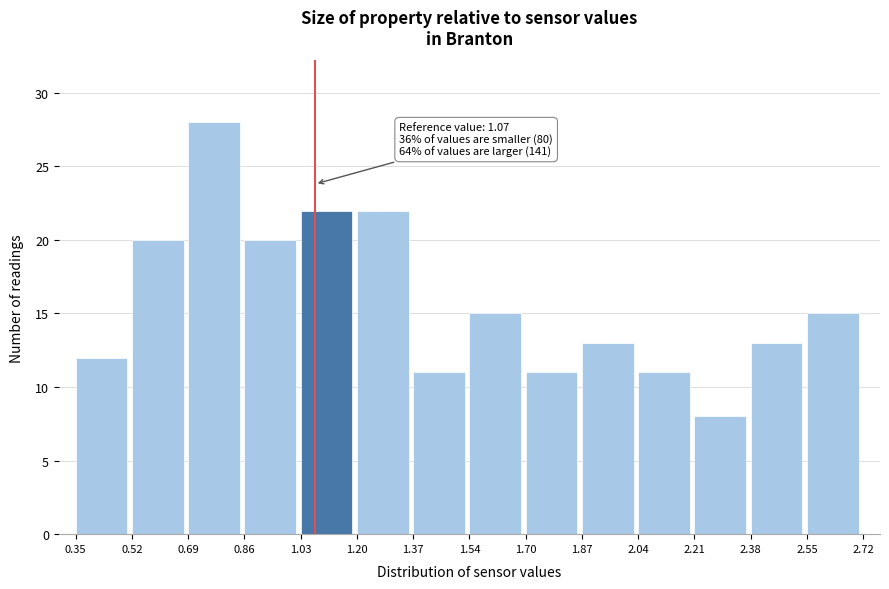

Which range on the x-axis has the tallest bar?

0.69 to 0.86